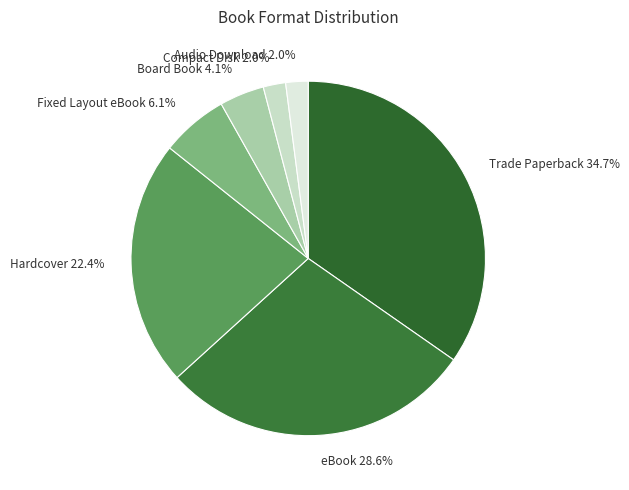

Which category has the biggest portion of the pie?

Trade Paperback